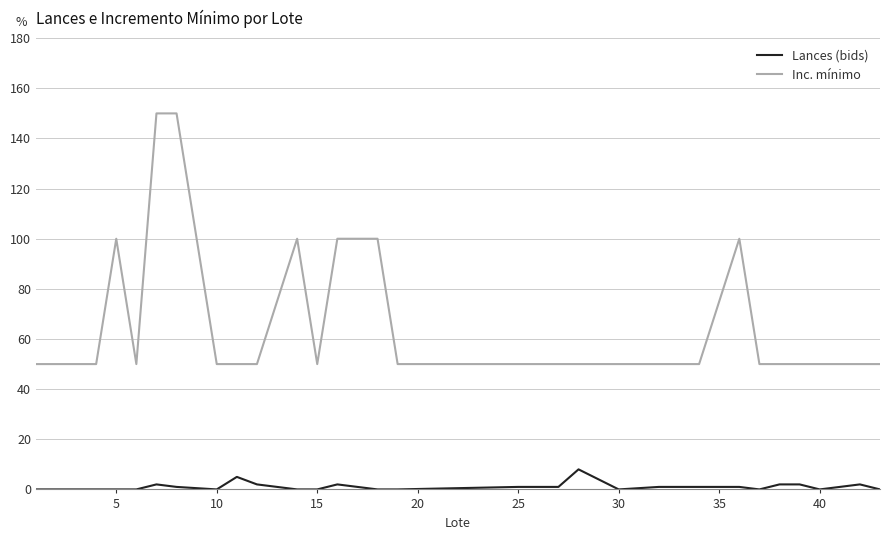

What is the minimum value for Inc. mínimo?

50